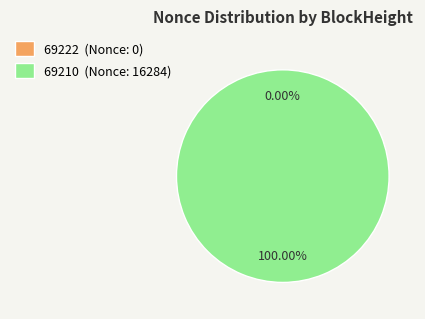

Rank the categories by value from lowest to highest.

69222, 69210